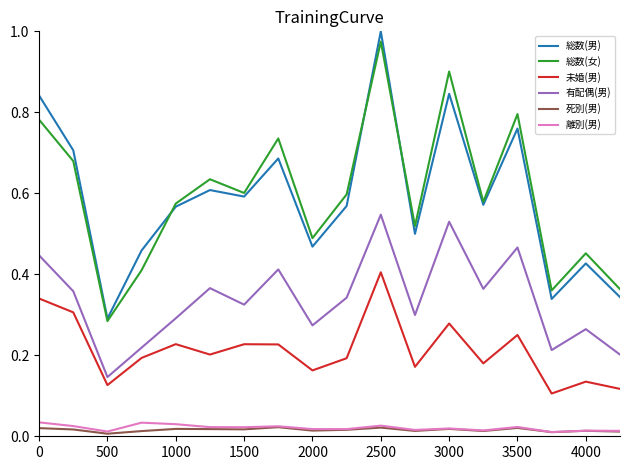

Count the 未婚(男) values in the range 0 to 1.

18